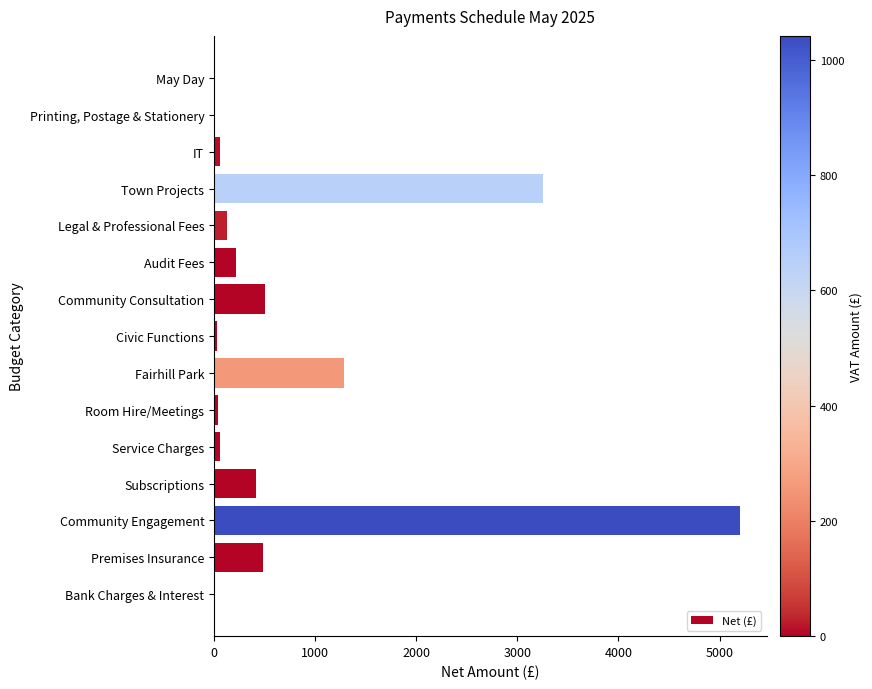

At which label is the value closest to 2604?

Town Projects